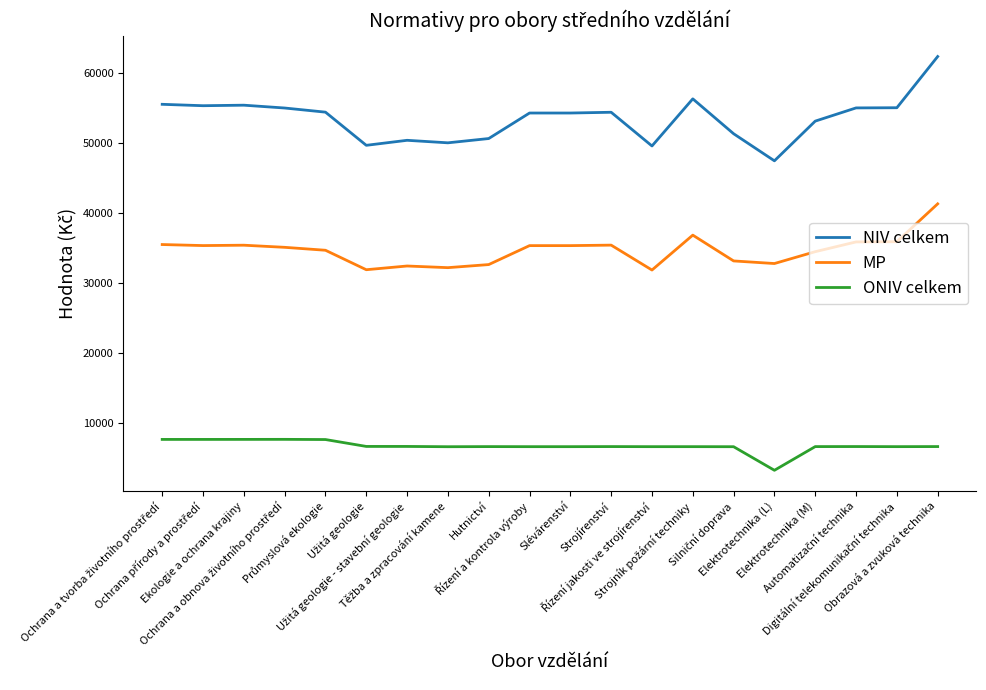

What is the maximum value for ONIV celkem?

7627